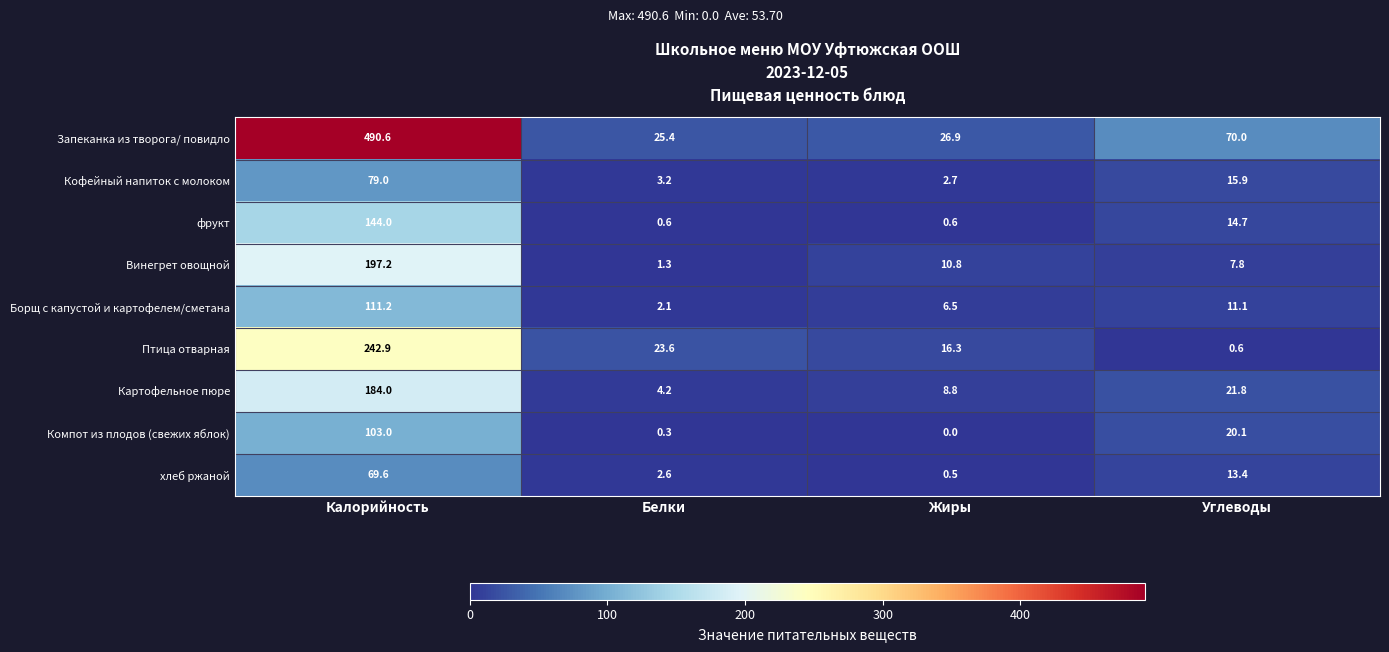

Between Калорийность and Жиры, which series saw the biggest shift?

Запеканка из творога/ повидло